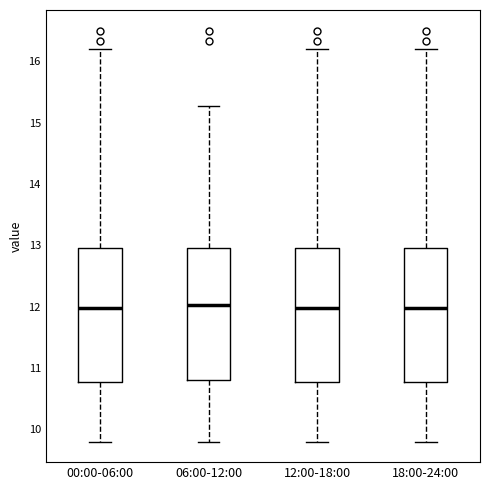

Reading left to right, read every box against the y-axis: the position of its median line, the range the box covers, and the ends of its whiskers. The values are not printed on the chart, so give them approximately, as read against the axis.

00:00-06:00: median 12.0, box 10.8 to 13.0, whiskers 9.8 to 16.2
06:00-12:00: median 12.0, box 10.8 to 13.0, whiskers 9.8 to 15.3
12:00-18:00: median 12.0, box 10.8 to 13.0, whiskers 9.8 to 16.2
18:00-24:00: median 12.0, box 10.8 to 13.0, whiskers 9.8 to 16.2